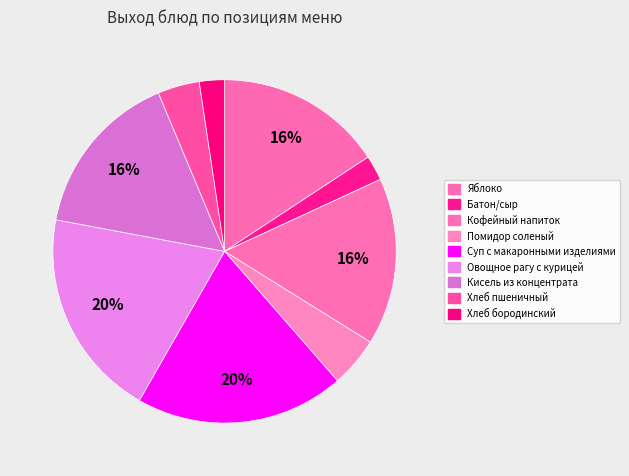

To the nearest percent, what is the difference between the largest and smallest slice percentages?

17%